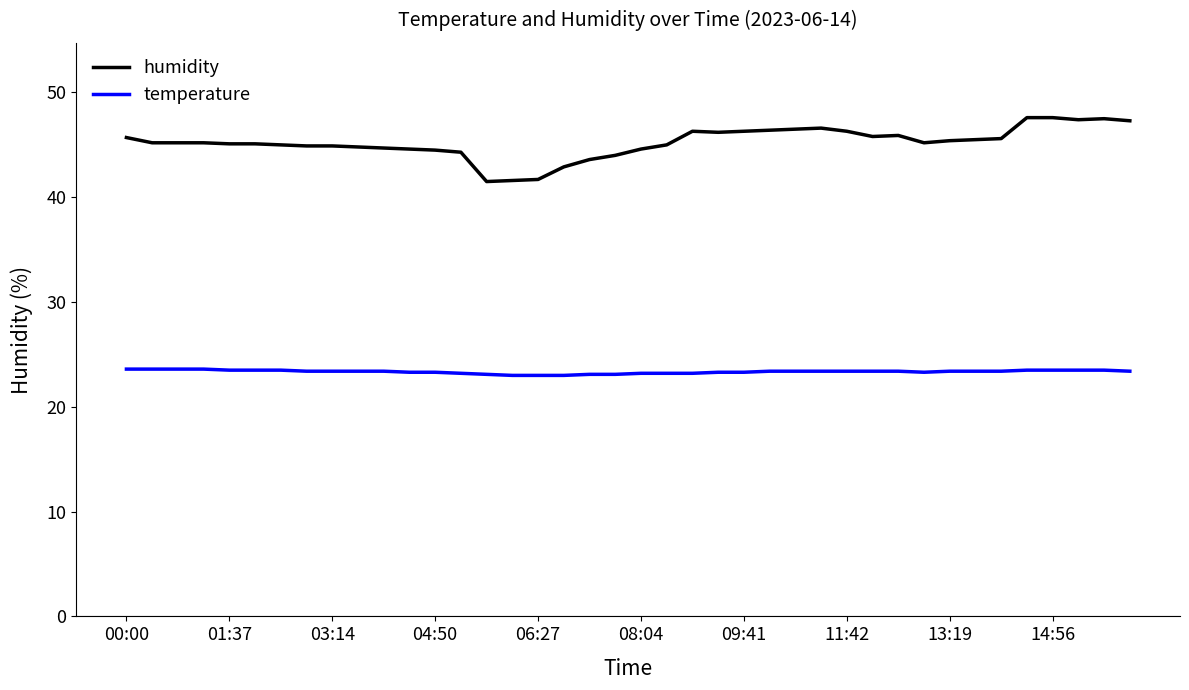

Rank the series by their average value, from highest to lowest.

humidity, temperature